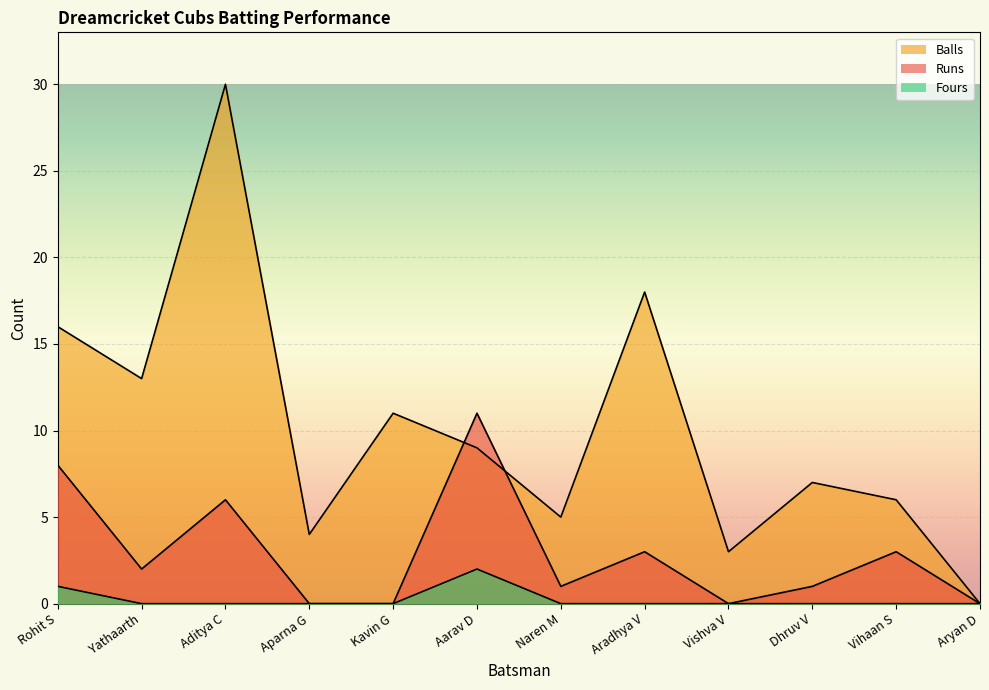

What is the difference between the second highest and minimum values in the Balls series?

18